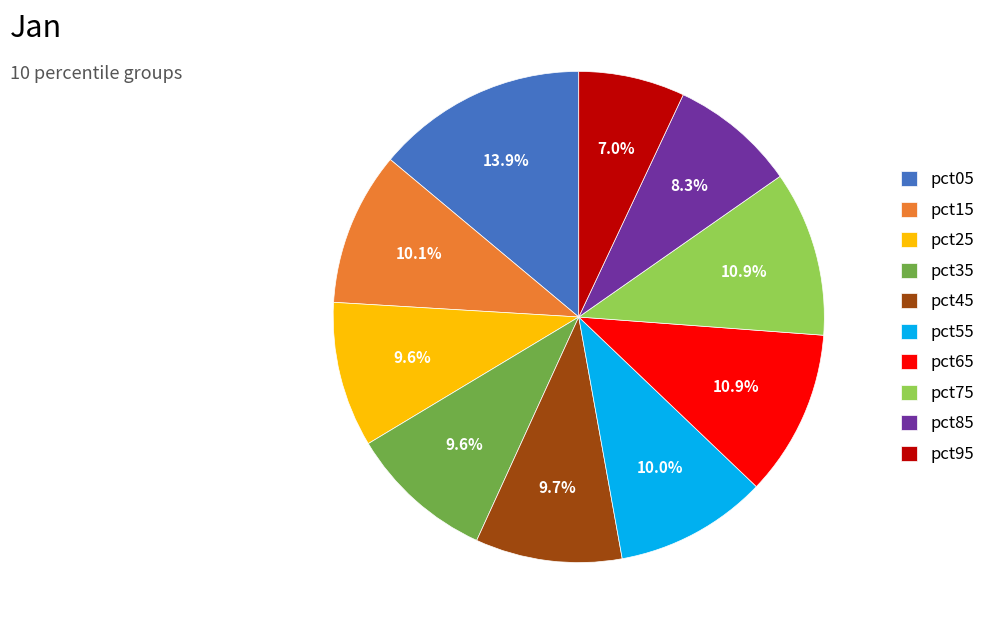

Combined, what portion of the pie is pct95 and pct15?

17.1%